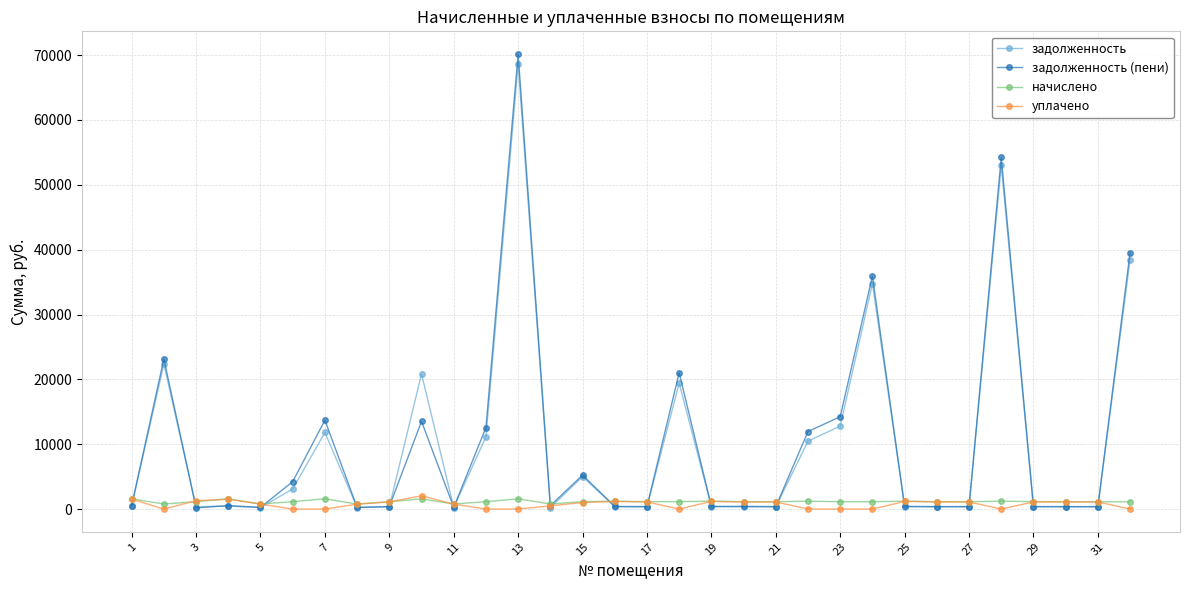

True or false: задолженность has more than 0 points higher than both neighbors.

True